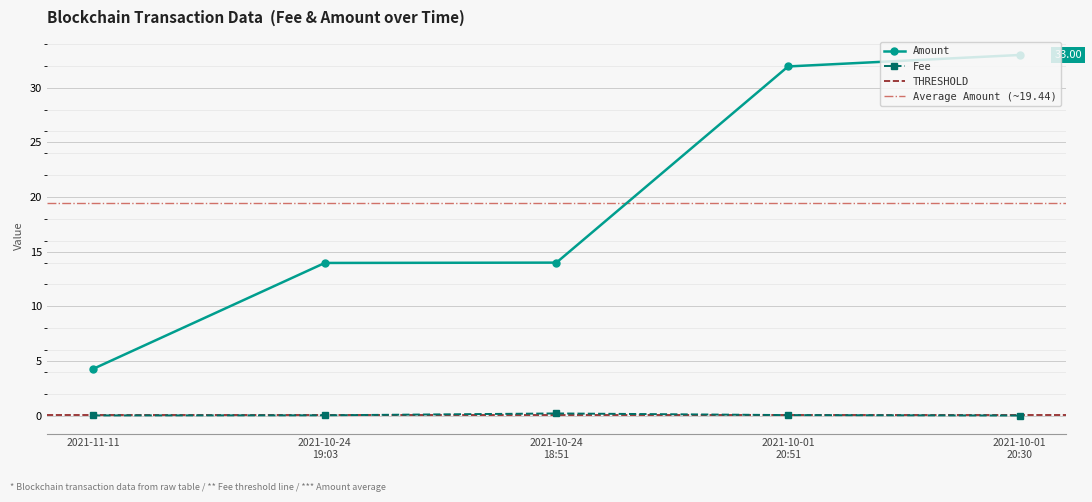

True or false: Amount has more than 1 interior local peaks.

False